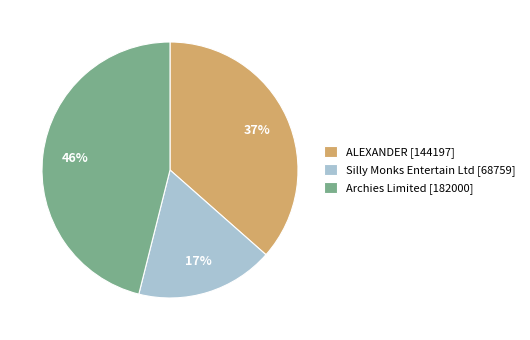

Count the number of slices in the pie.

3